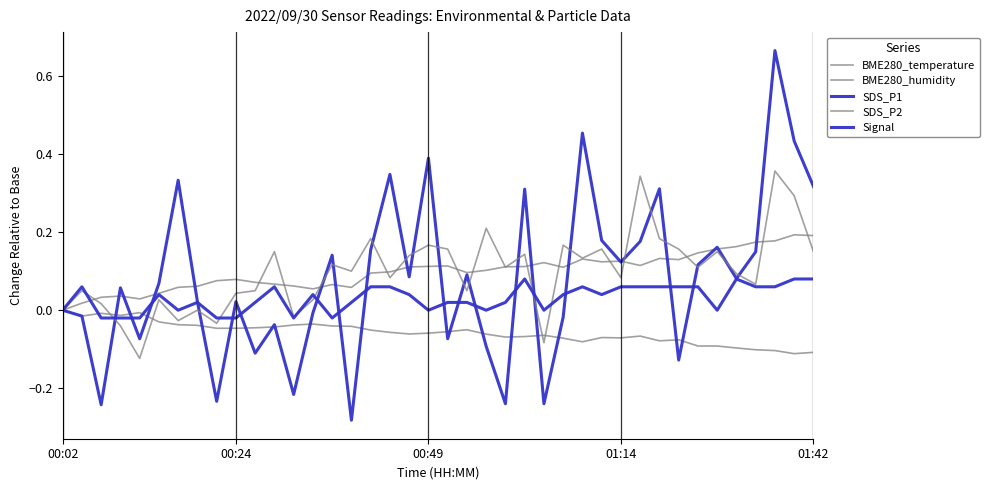

Count the Signal values in the range 0 to 1.

33